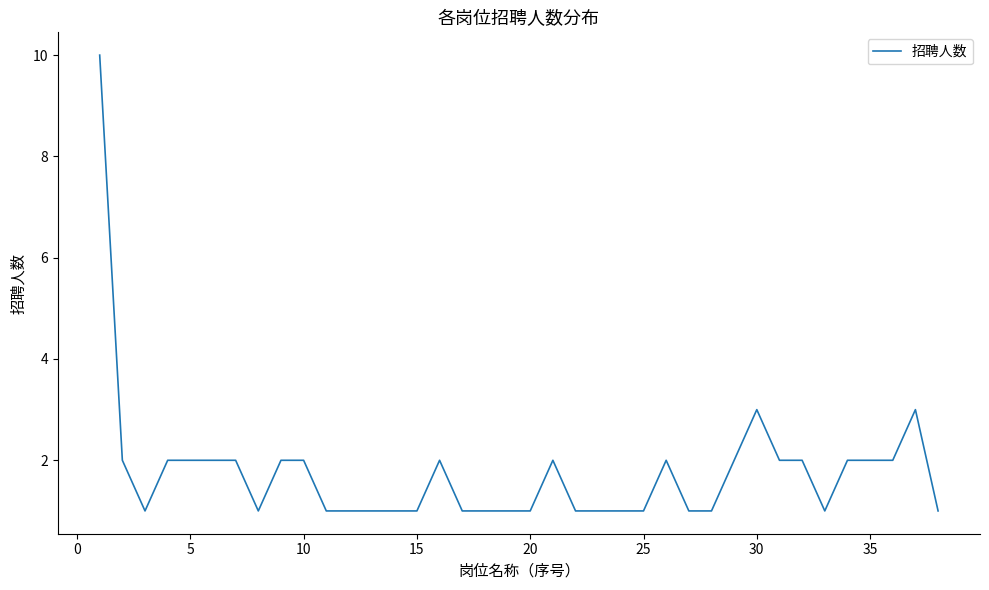

What is the maximum value shown in the chart?

10